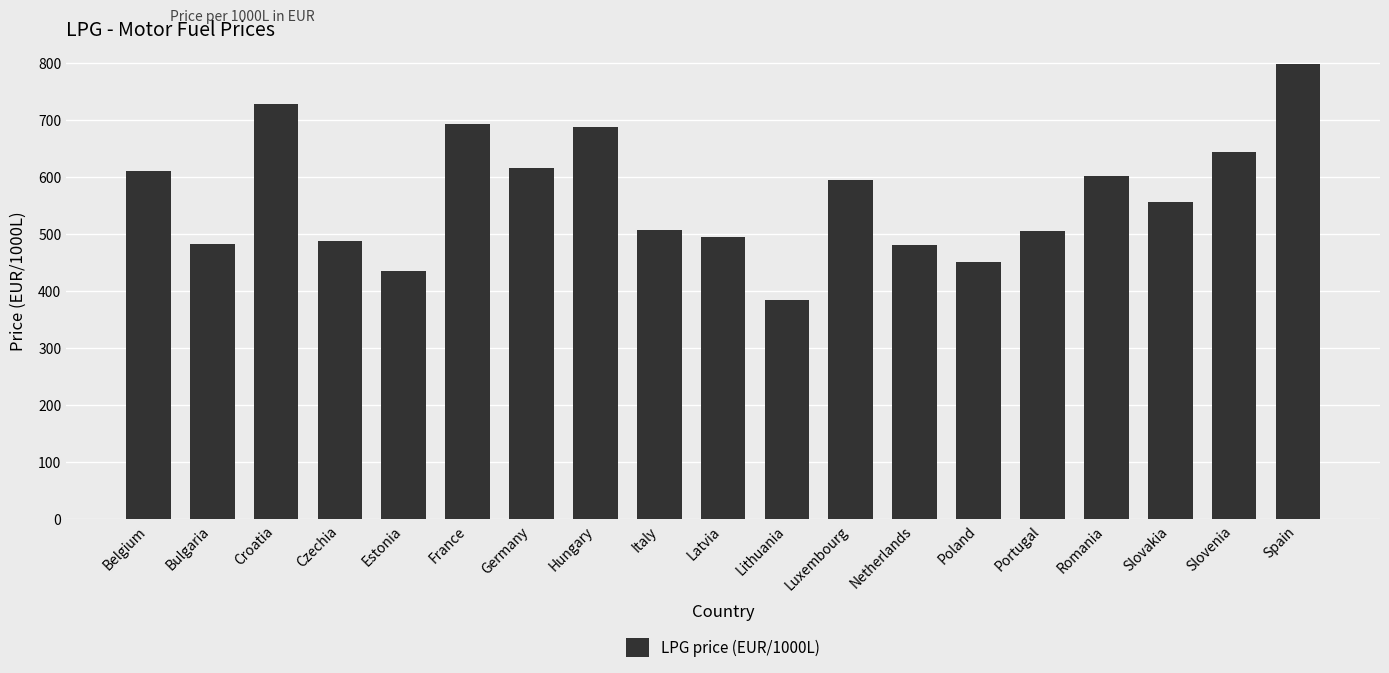

Read the value at Hungary.

688.5